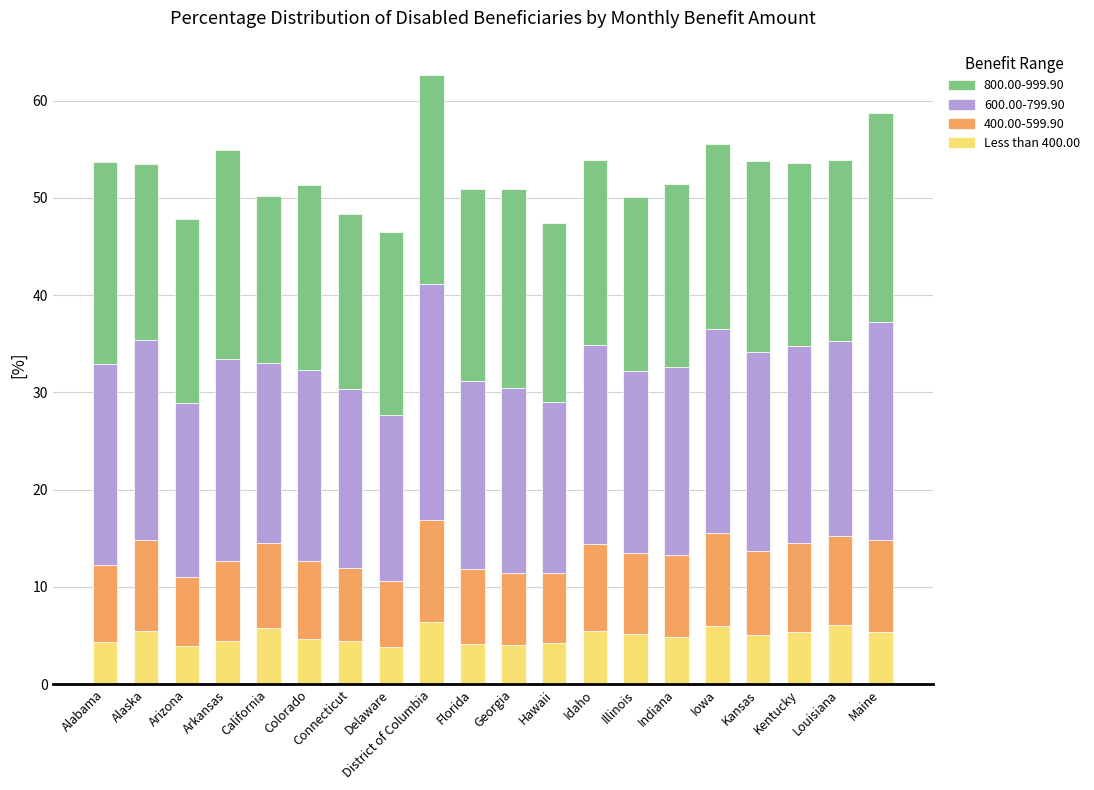

Count the number of categories in the chart.

20